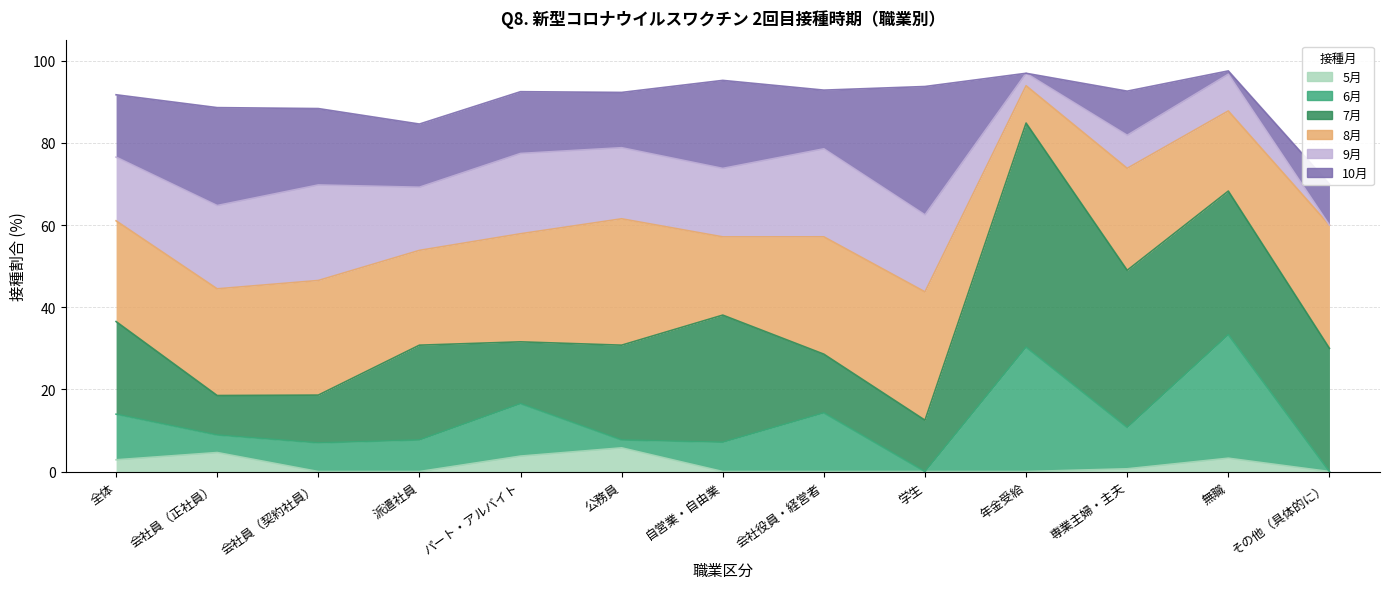

At which category does 9月 reach its first local valley?

派遣社員